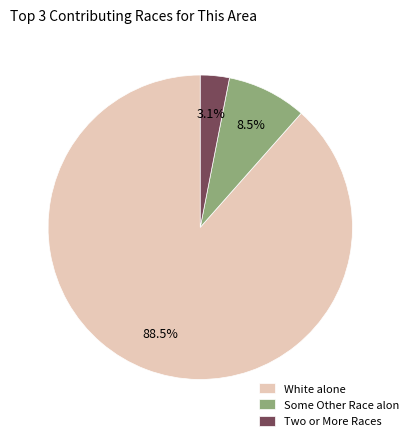

Do Some Other Race alon and White alone together represent more than half of the pie?

Yes